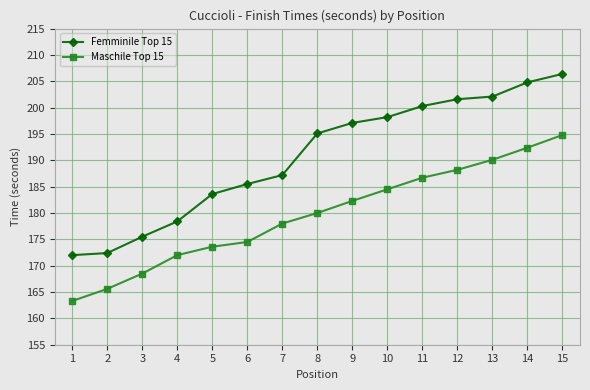

Reading left to right, what are all the values shown in this chart?

Femminile Top 15: 172.0	172.4	175.5	178.4	183.6	185.5	187.2	195.1	197.1	198.2	200.3	201.6	202.1	204.8	206.4
Maschile Top 15: 163.3	165.6	168.5	172.0	173.6	174.5	178.0	180.0	182.3	184.5	186.7	188.2	190.1	192.4	194.8